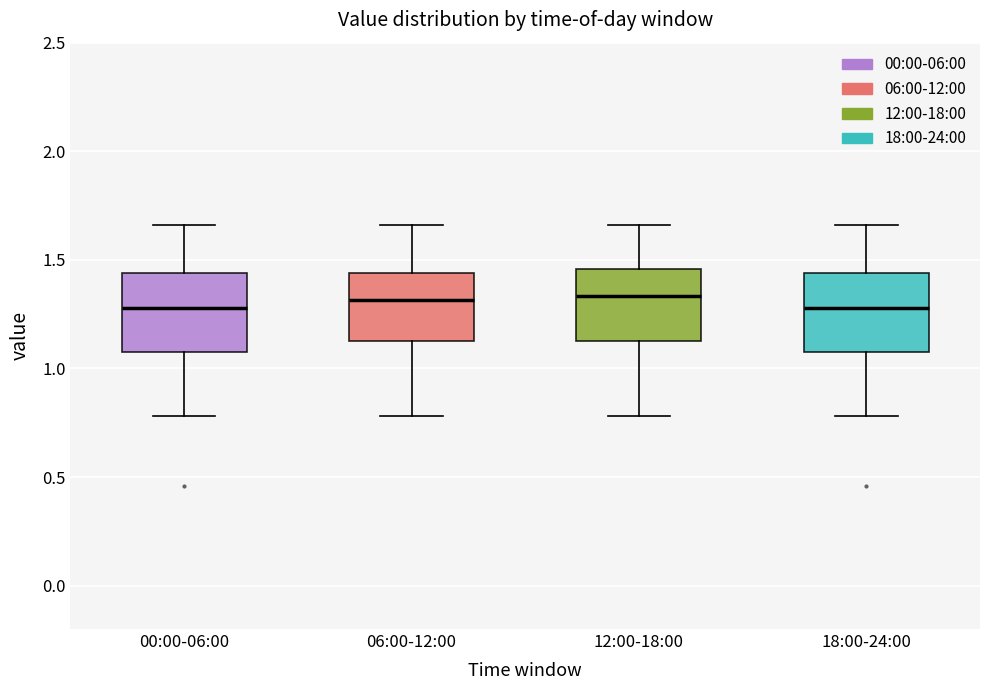

Reading left to right, transcribe this box plot: for each box, give where its median line is, the range the box spans, and where its two whiskers end, as read against the y-axis. The values are not printed on the chart, so give them approximately, as read against the axis.

00:00-06:00: median 1.30, box 1.10 to 1.45, whiskers 0.80 to 1.65
06:00-12:00: median 1.30, box 1.15 to 1.45, whiskers 0.80 to 1.65
12:00-18:00: median 1.35, box 1.15 to 1.45, whiskers 0.80 to 1.65
18:00-24:00: median 1.30, box 1.10 to 1.45, whiskers 0.80 to 1.65